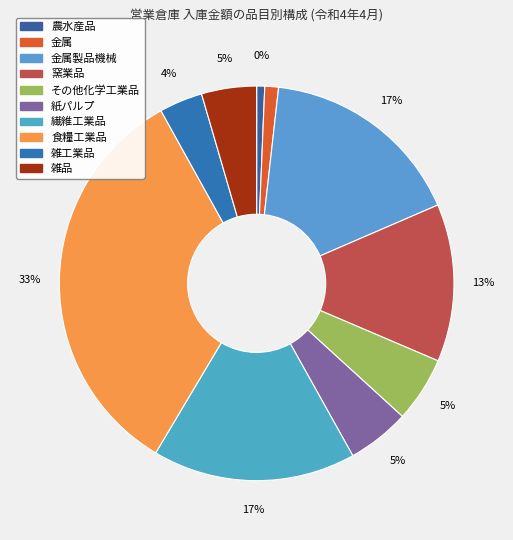

To the nearest percent, what portion does 雑工業品 represent?

4%